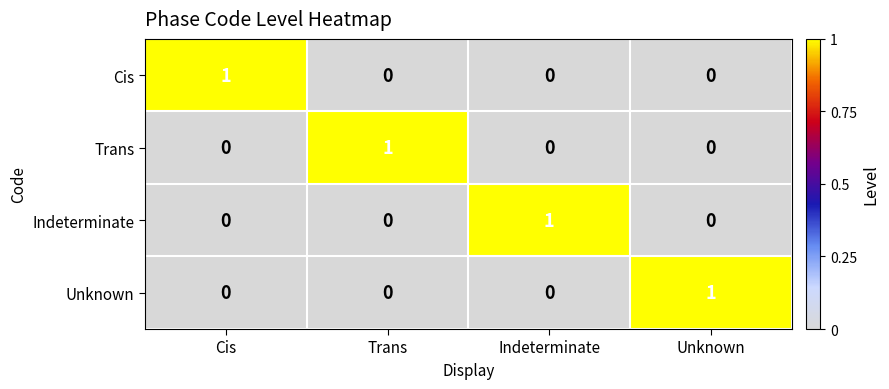

True or false: Indeterminate has a value of 0 at Trans.

True